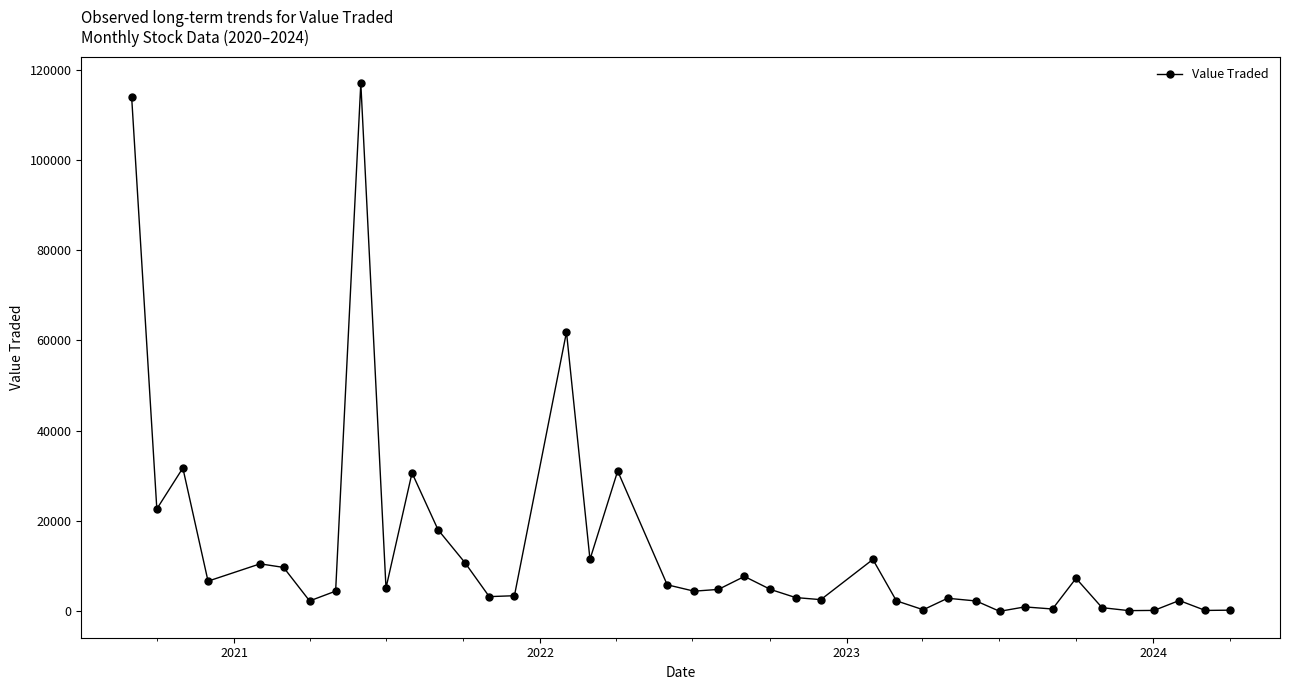

Does the chart have visible grid lines?

No